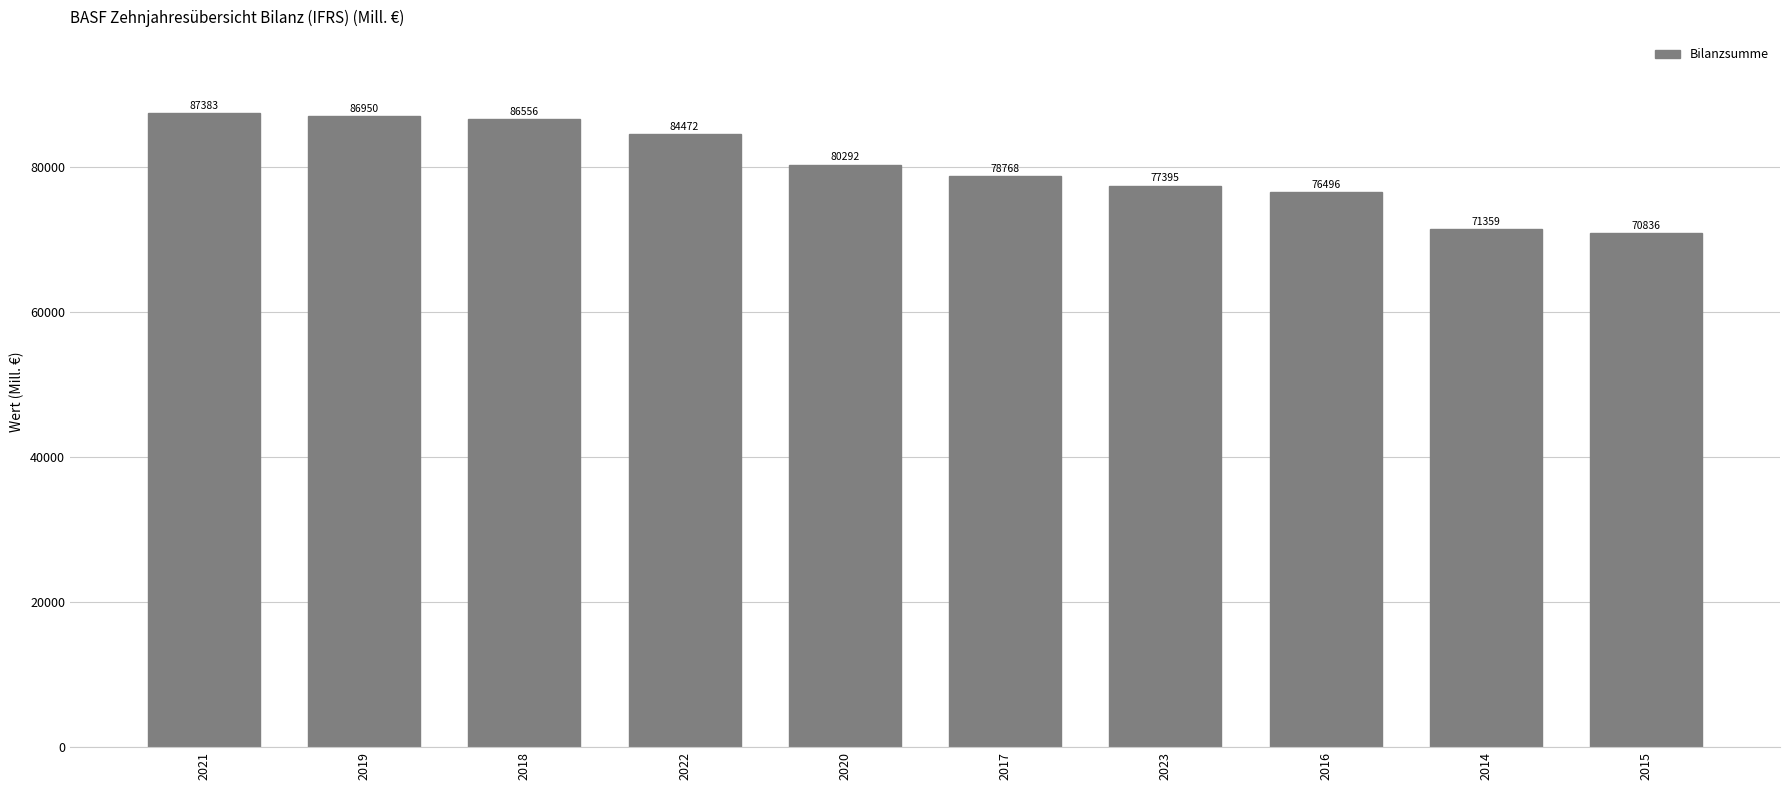

What is the label of the 6th bar from the right?

2020